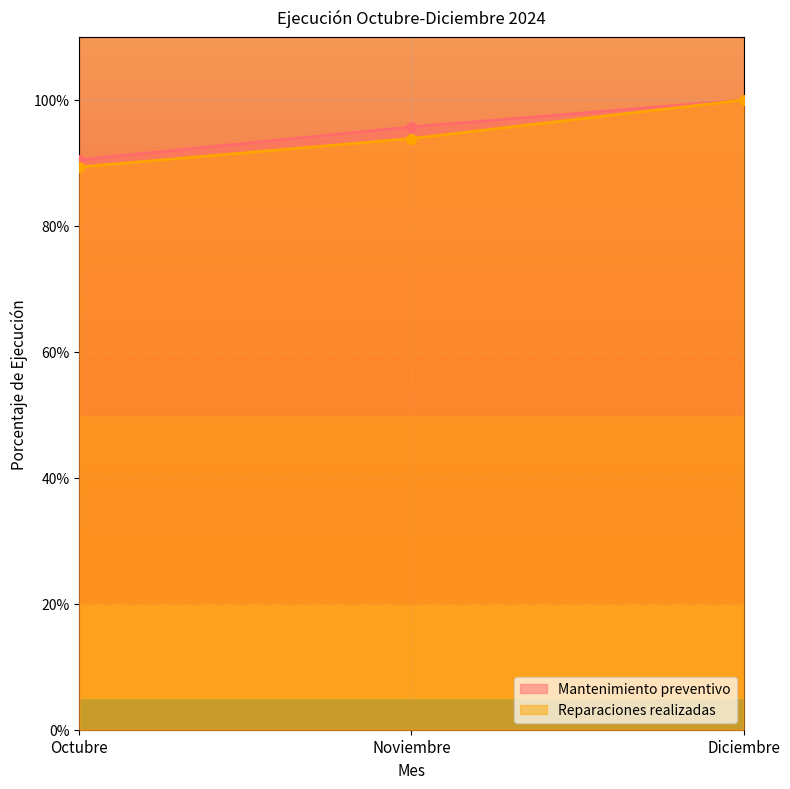

What is the label of the 2nd point from the left?

Noviembre